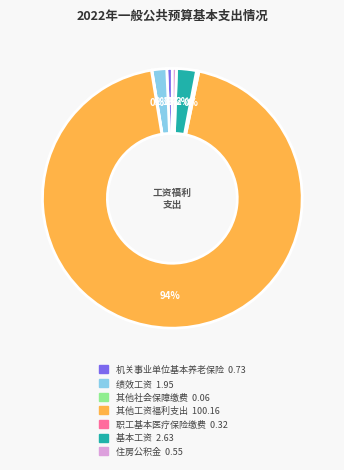

To the nearest percent, what is the difference between the largest and smallest slice percentages?

94%